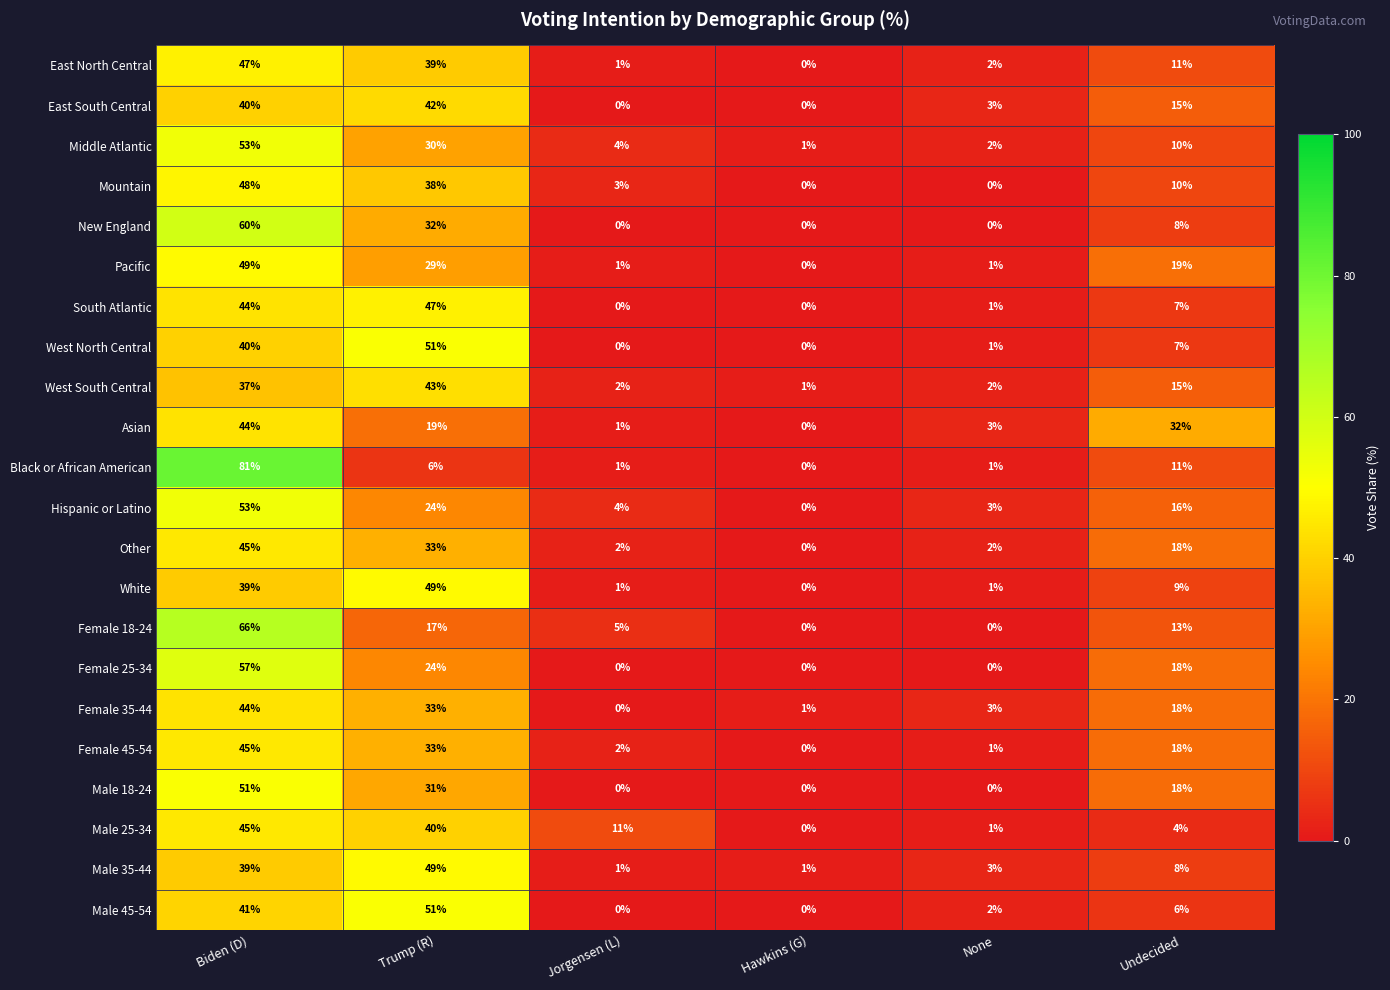

What is the difference between the Male 35-44 values at Biden (D) and Hawkins (G)?

38